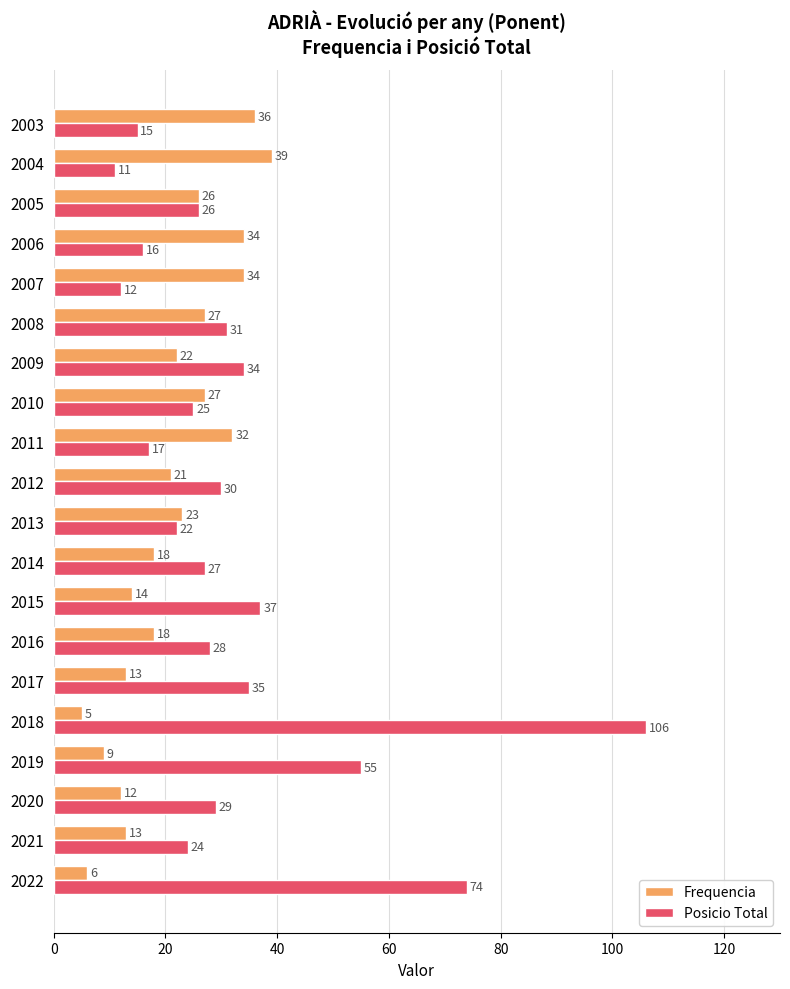

Which series has the largest range (max minus min)?

Posicio Total